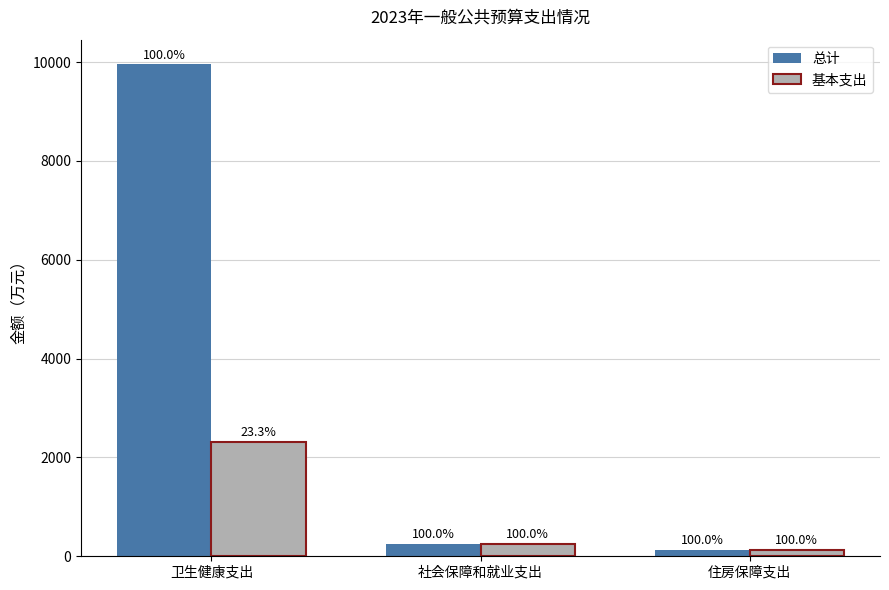

Which category has the highest value across all series?

卫生健康支出